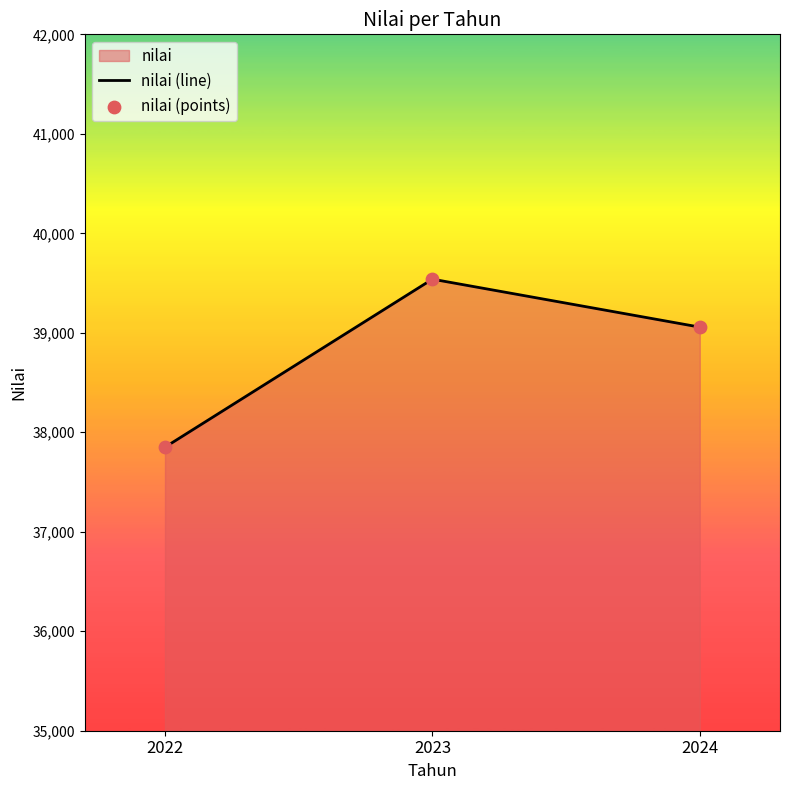

Is the value of nilai (line) at 2023 greater than the value of nilai (points) at 2023?

No